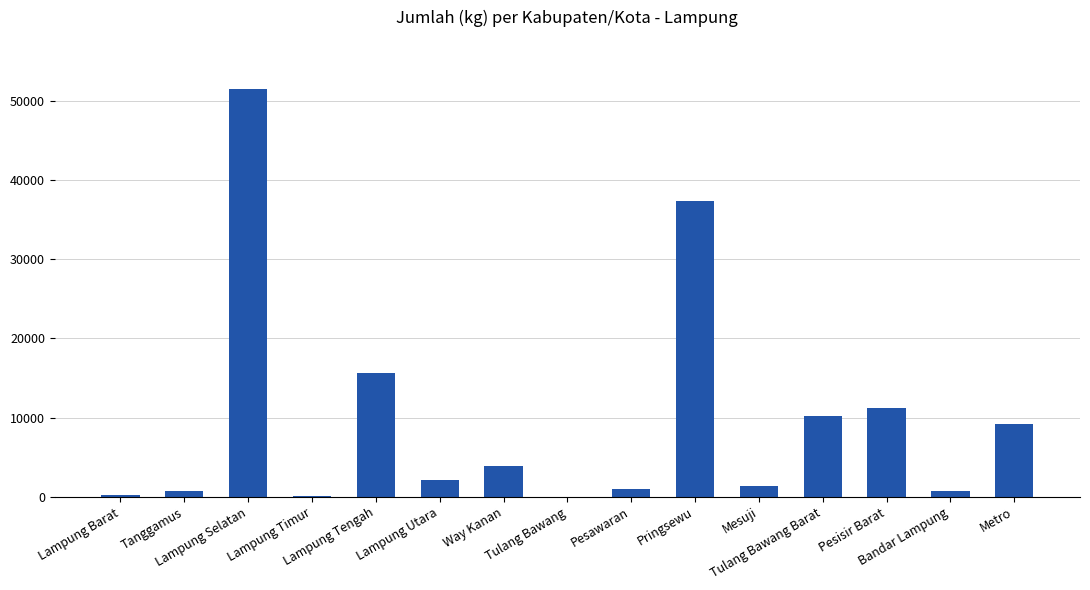

Which label corresponds to the largest value in the chart?

Lampung Selatan